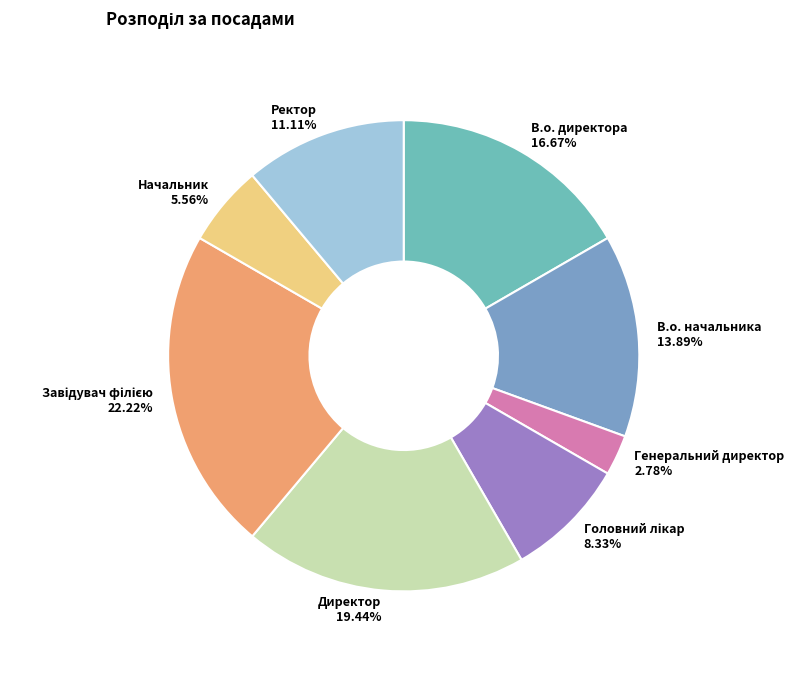

How many slices are in this pie chart?

8